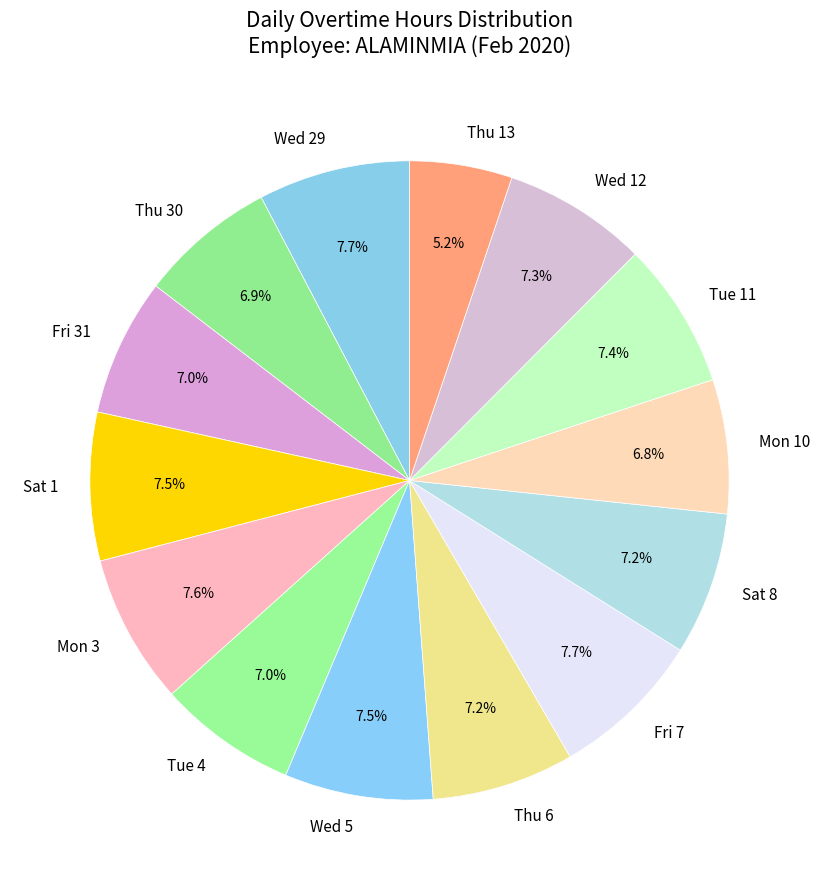

Which has a higher value, Wed 12 or Thu 13?

Wed 12